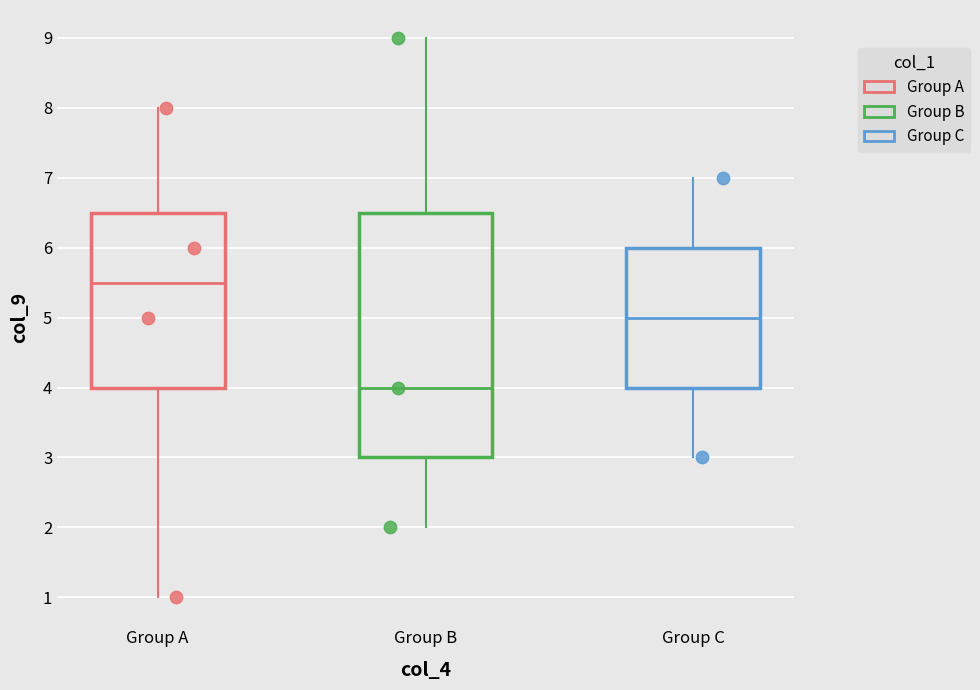

What are all the series names shown in the legend?

Group A, Group B, Group C